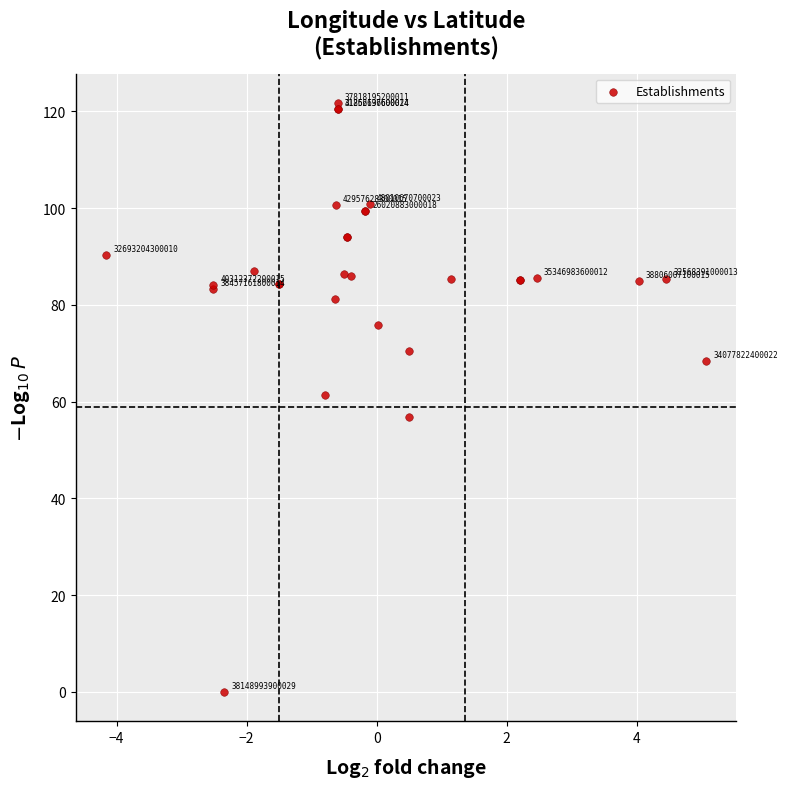

What Y value in the scatter plot is closest to 60?

61.4